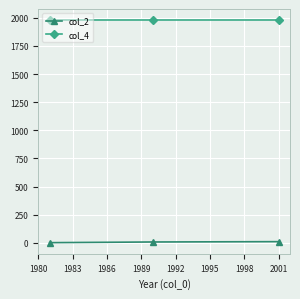

Which series has the largest total across all categories?

col_4